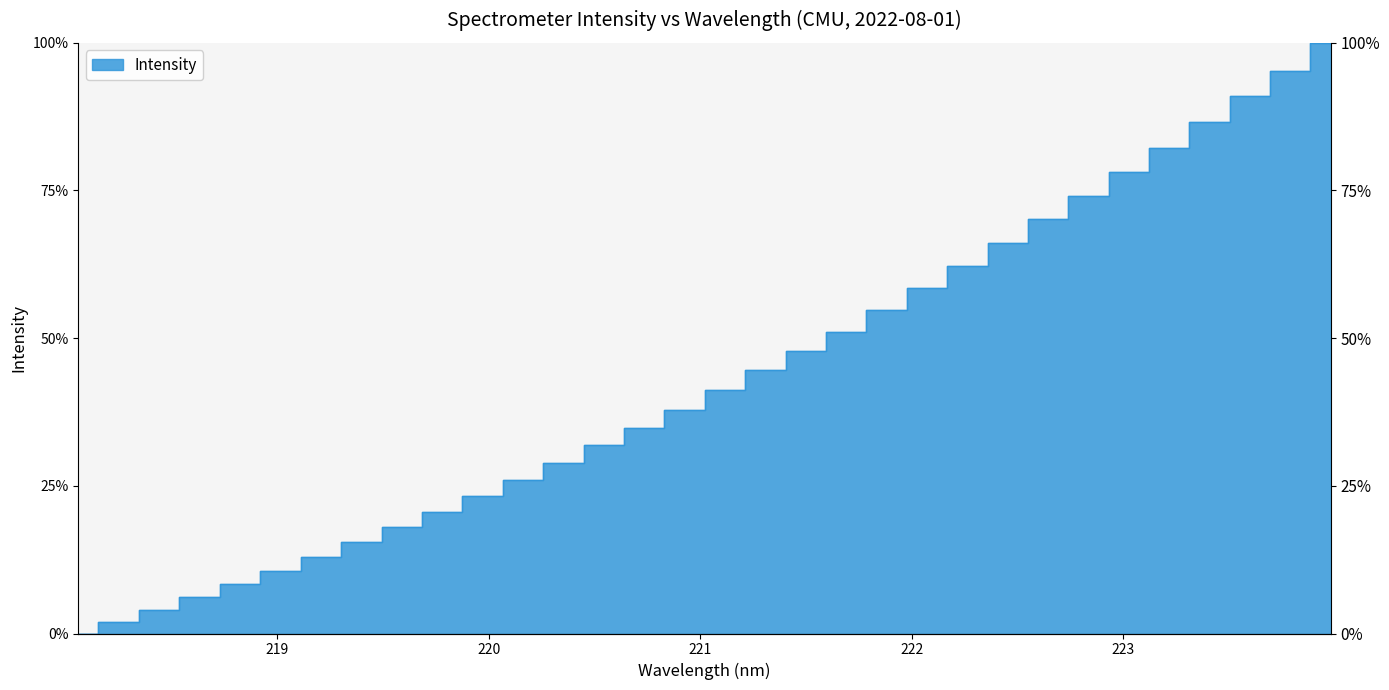

Reading right to left, what are all the values shown in this chart?

223.9802=100.0	223.7895=95.3	223.5987=91.0	223.408=86.6	223.2172=82.3	223.0264=78.2	222.8355=74.1	222.6447=70.1	222.4538=66.1	222.263=62.2	222.0721=58.5	221.8812=54.8	221.6902=51.1	221.4993=47.8	221.3083=44.6	221.1174=41.3	220.9264=37.9	220.7354=34.9	220.5444=31.9	220.3533=28.9	220.1623=26.0	219.9712=23.2	219.7801=20.6	219.589=18.0	219.3979=15.5	219.2067=13.0	219.0156=10.6	218.8244=8.4	218.6332=6.3	218.442=4.0	218.2508=2.0	218.0596=0.0